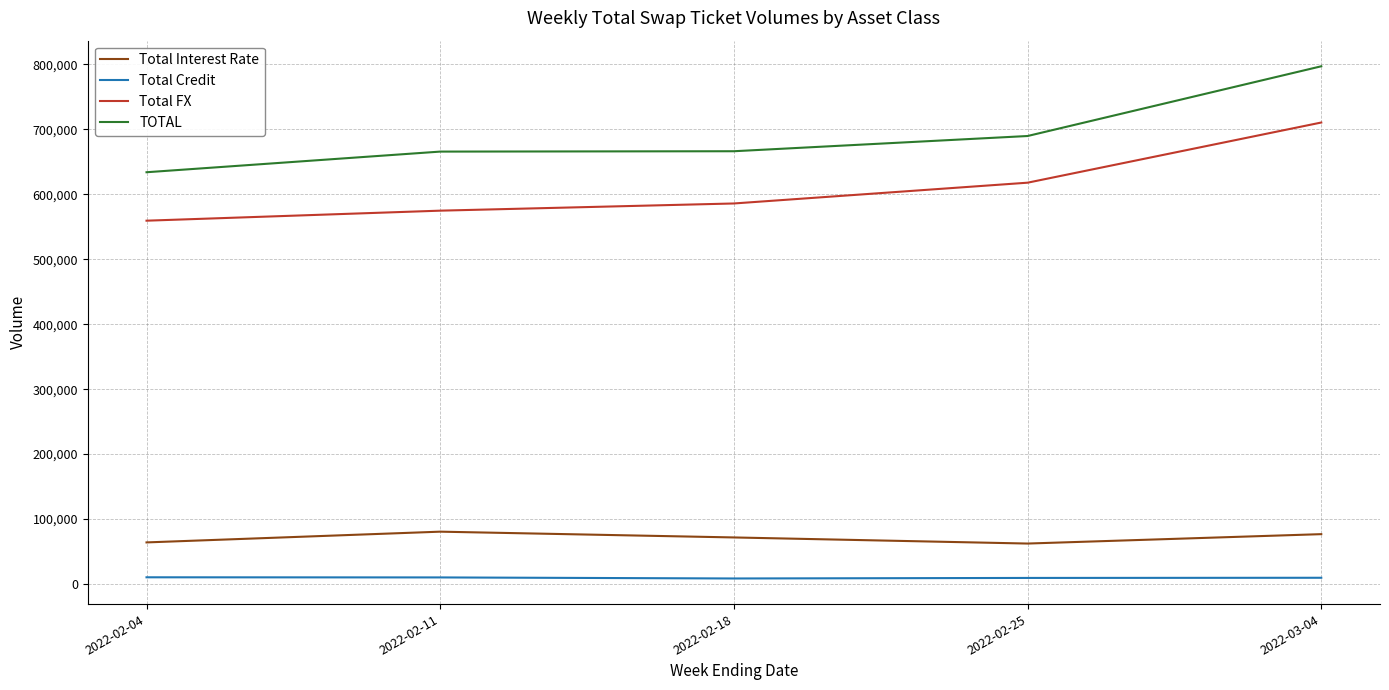

The value of TOTAL at 2022-02-11 is 1098934. True or false?

False